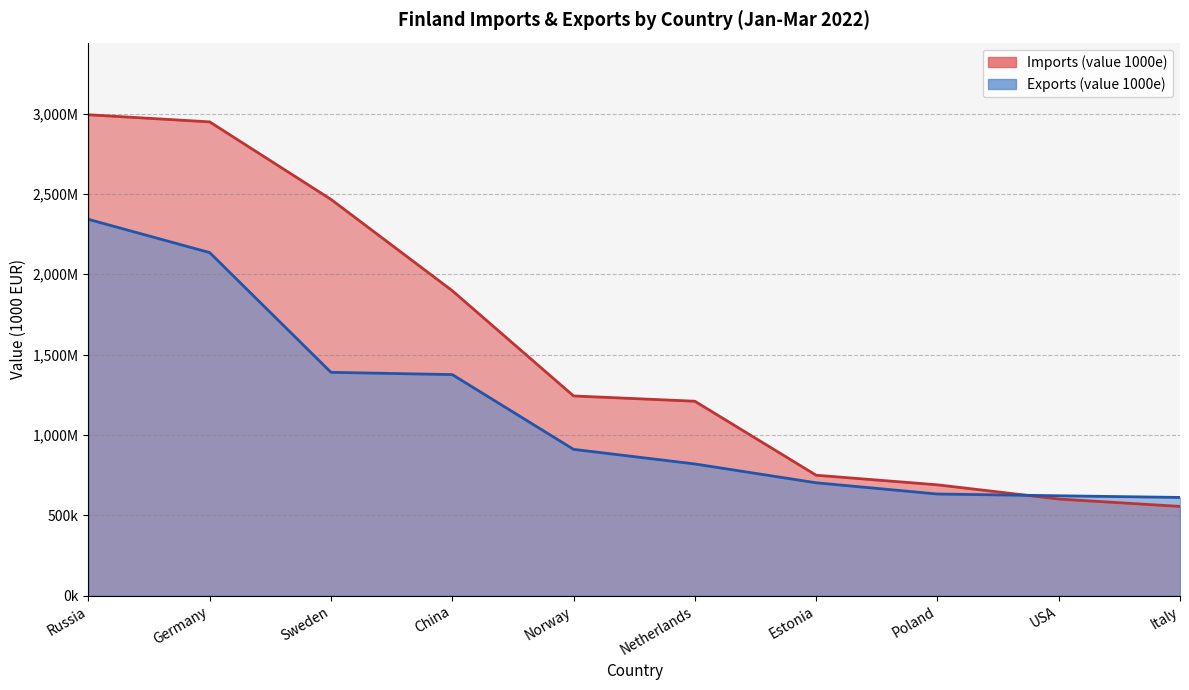

Reading left to right, what are all the values shown in this chart?

Imports (value 1000e): Russia=2992611	Germany=2948189	Sweden=2465894	China=1897511	Norway=1242577	Netherlands=1209674	Estonia=749177	Poland=689483	USA=600918	Italy=555059
Exports (value 1000e): Russia=2341632	Germany=2134674	Sweden=1389543	China=1375434	Norway=910186	Netherlands=819239	Estonia=702085	Poland=632210	USA=621290	Italy=610917